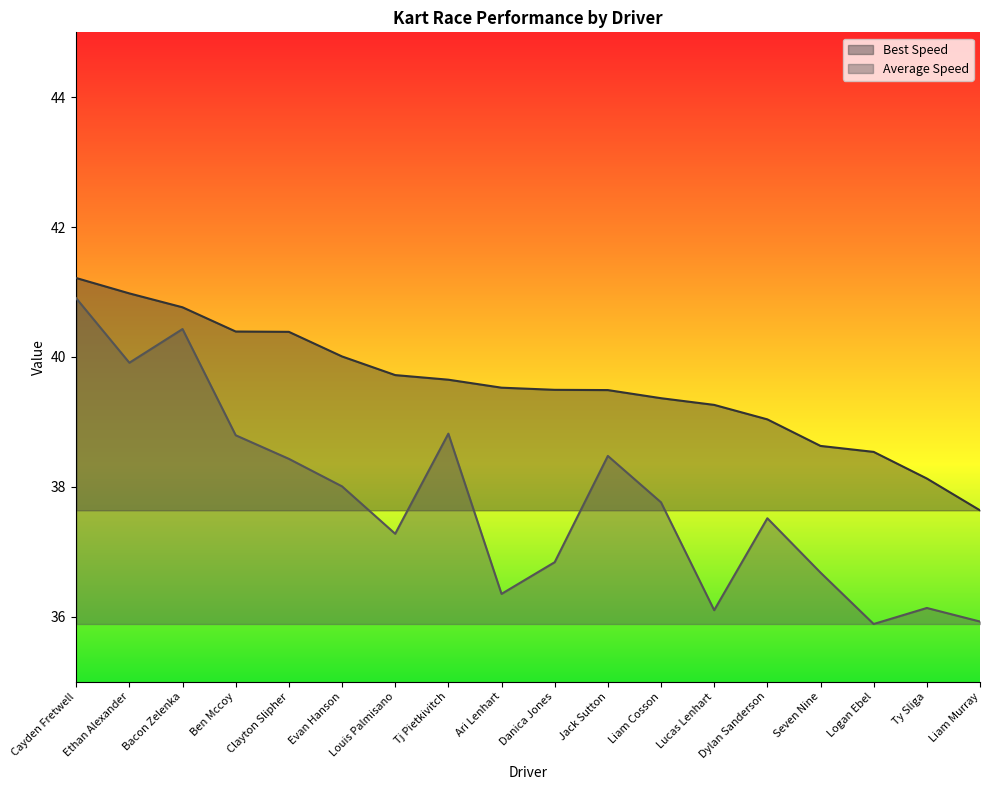

Where is the first local maximum for Total Time?

Bacon Zelenka